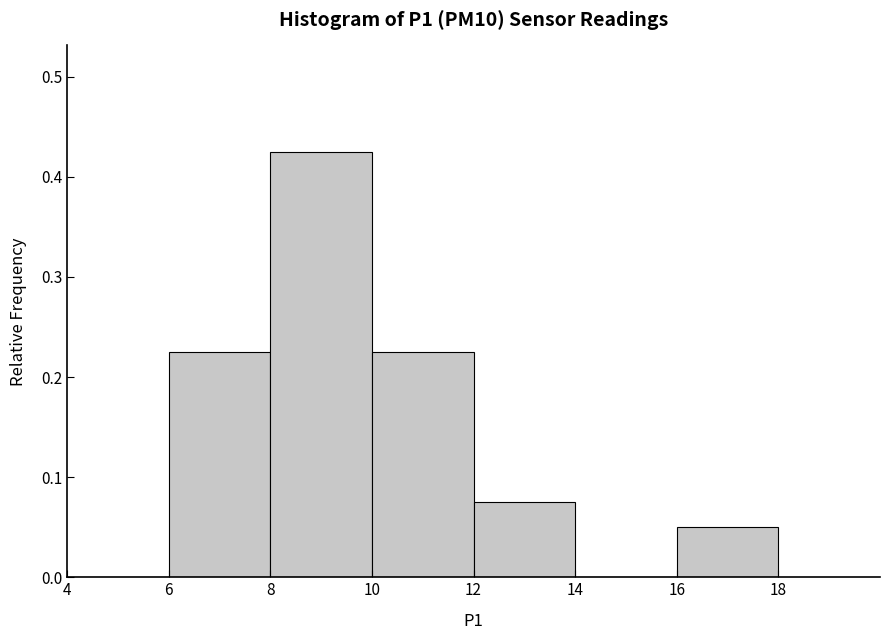

What is the height of the bar covering 6 to 8 on the x-axis? The values are not printed on the chart, so give them approximately, as read against the axis.

0.23